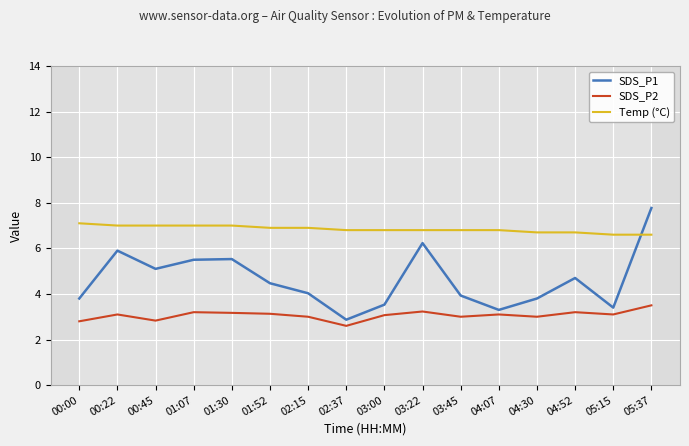

What position from the left is 02:15?

7